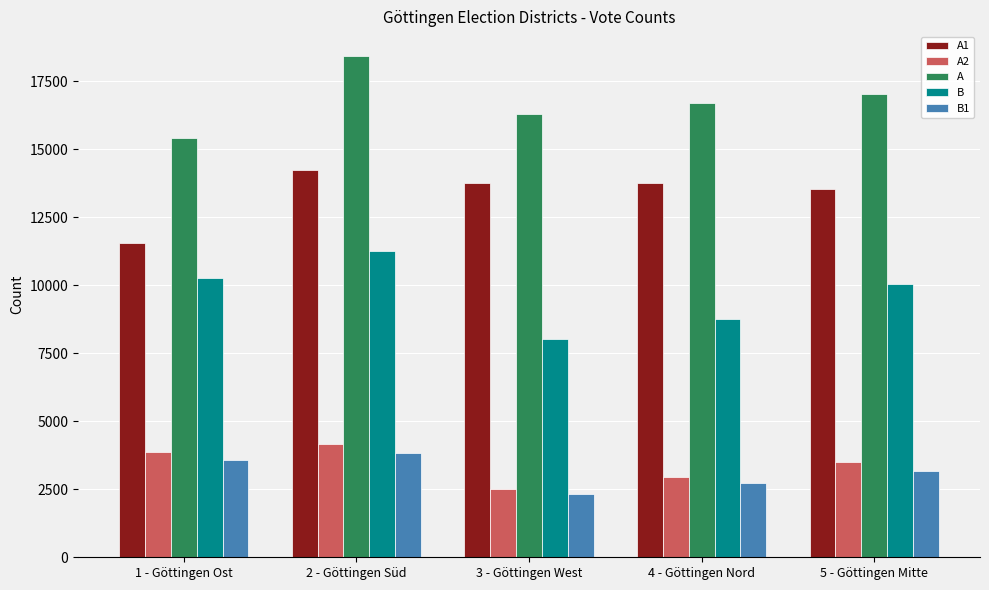

Between 1 - Göttingen Ost and 5 - Göttingen Mitte, which series saw the biggest shift?

A1